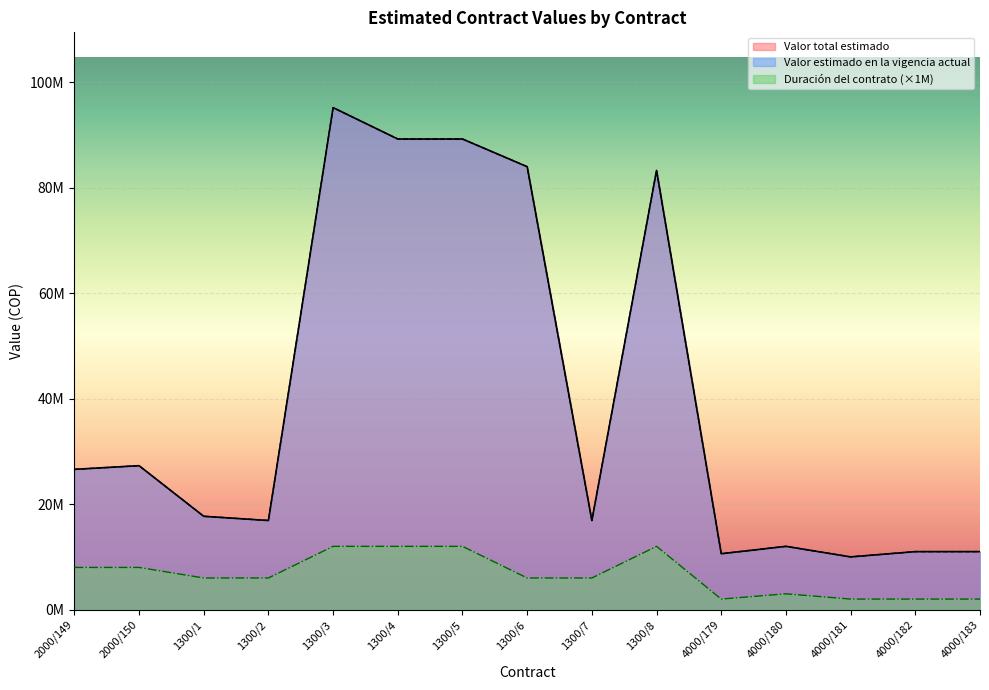

Reading left to right, transcribe all the data shown in this chart.

Valor total estimado: 26600000	27300000	17700000	16900000	95200000	89250000	89250000	84000000	16900000	83300000	10600000	12000000	10000000	11000000	11000000
Valor estimado en la vigencia actual: 26600000	27300000	17700000	16900000	95200000	89250000	89250000	84000000	16900000	83300000	10600000	12000000	10000000	11000000	11000000
Duración del contrato: 8000000	8000000	6000000	6000000	12000000	12000000	12000000	6000000	6000000	12000000	2000000	3000000	2000000	2000000	2000000